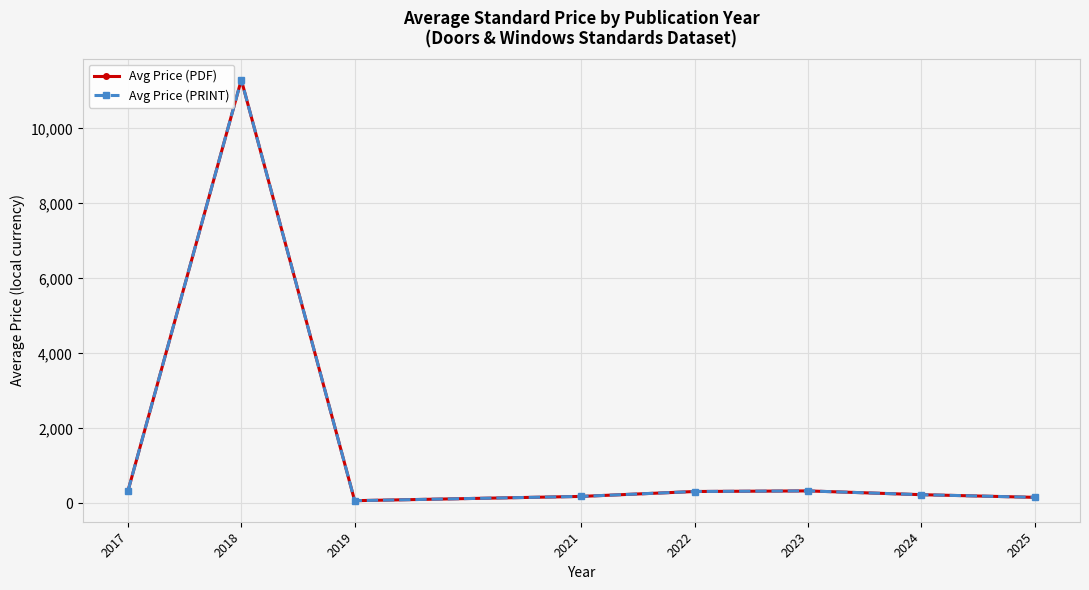

What is the minimum value shown in the chart?

69.0